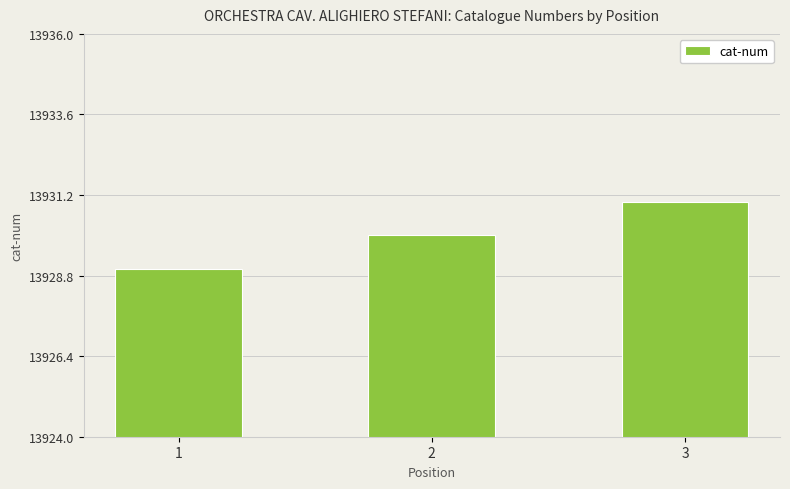

What is the value of the 2nd bar from the left?

13930